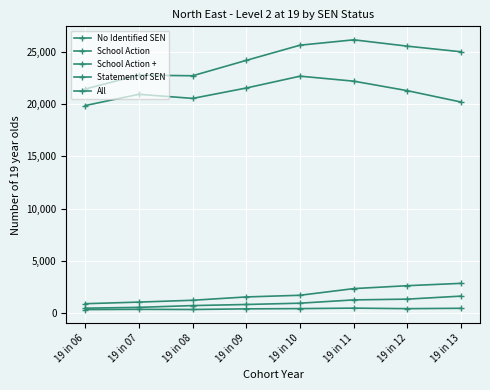

How many categories are shown in the chart?

8